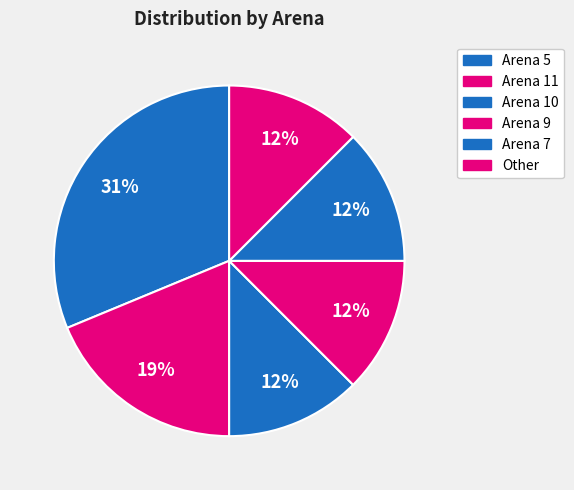

Count the number of slices in the pie.

6